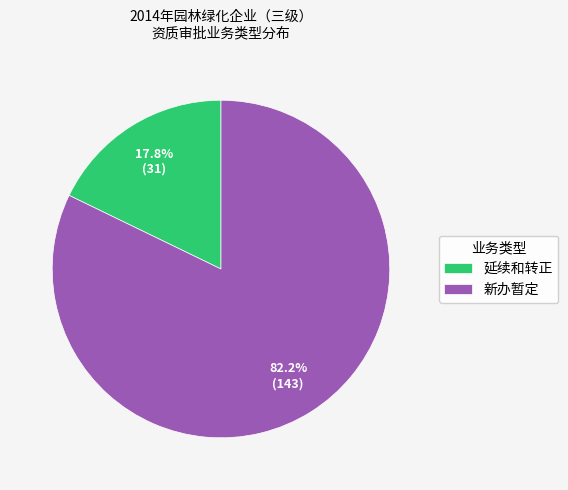

What is the majority slice?

新办暂定